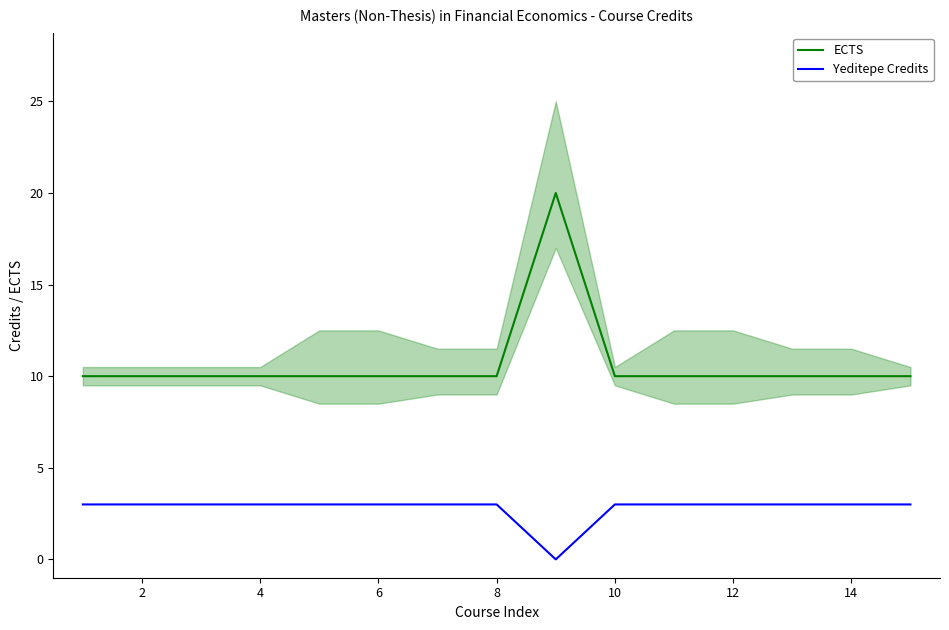

Count the number of data series in this chart.

2